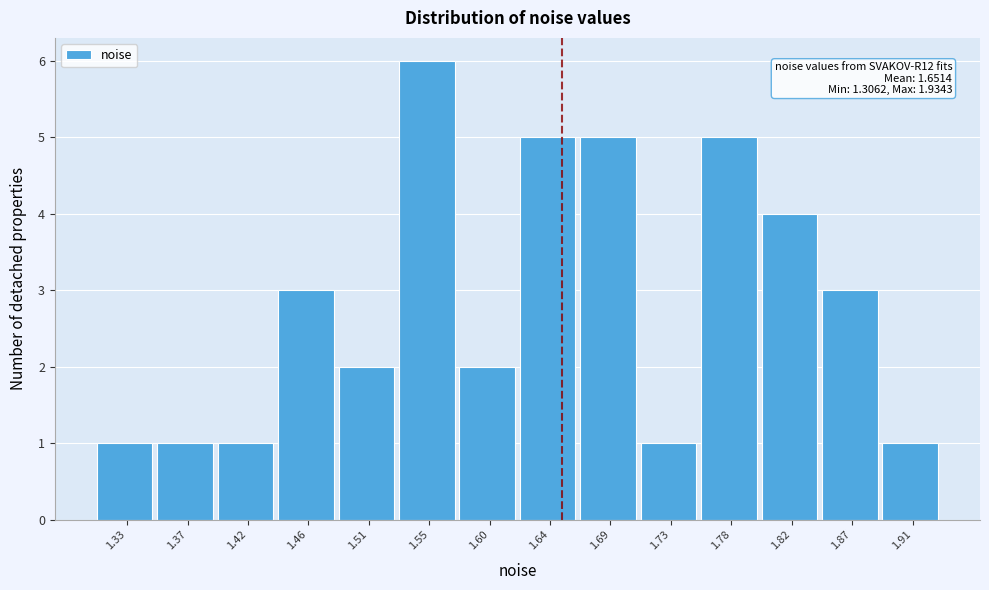

Which range on the x-axis has the tallest bar?

1.530 to 1.575